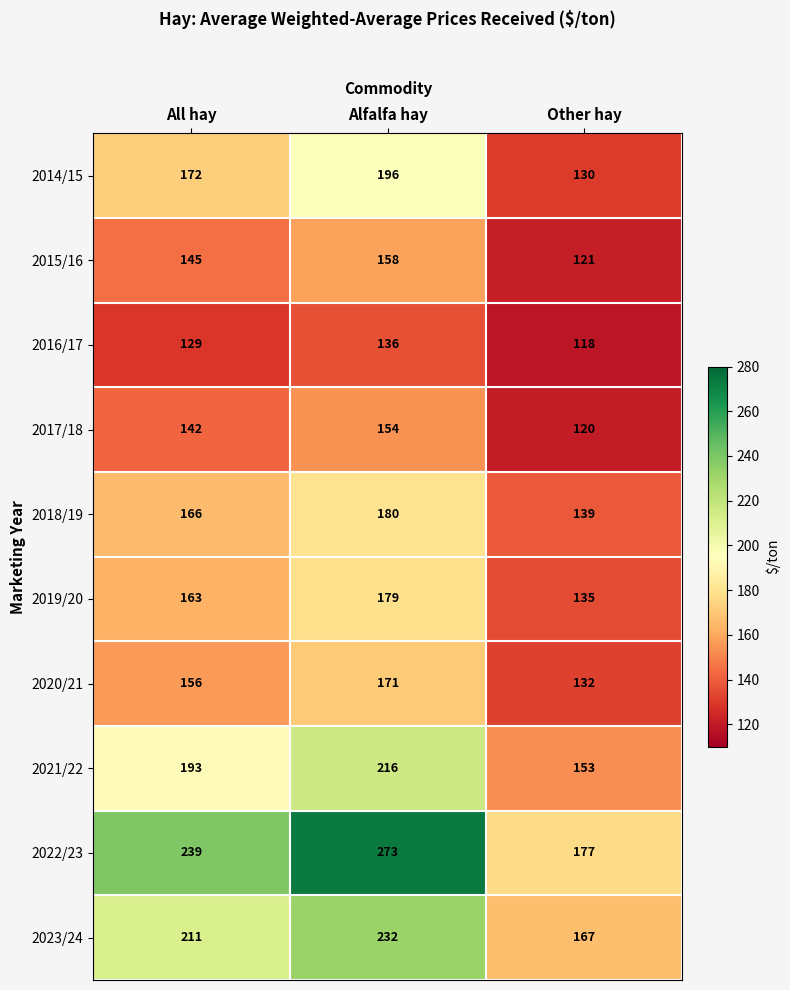

Is the value of 2018/19 at Alfalfa hay greater than the value of 2015/16 at Alfalfa hay?

Yes